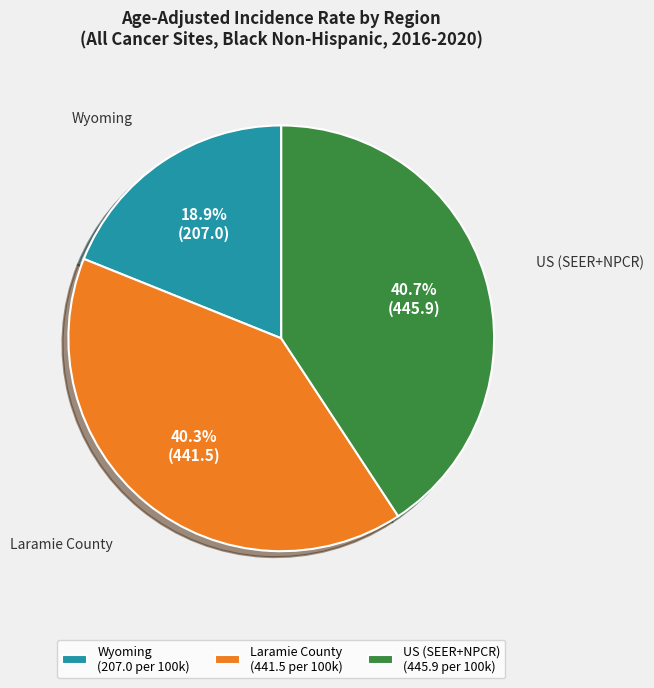

True or false: US (SEER+NPCR) accounts for 16% of the total.

False